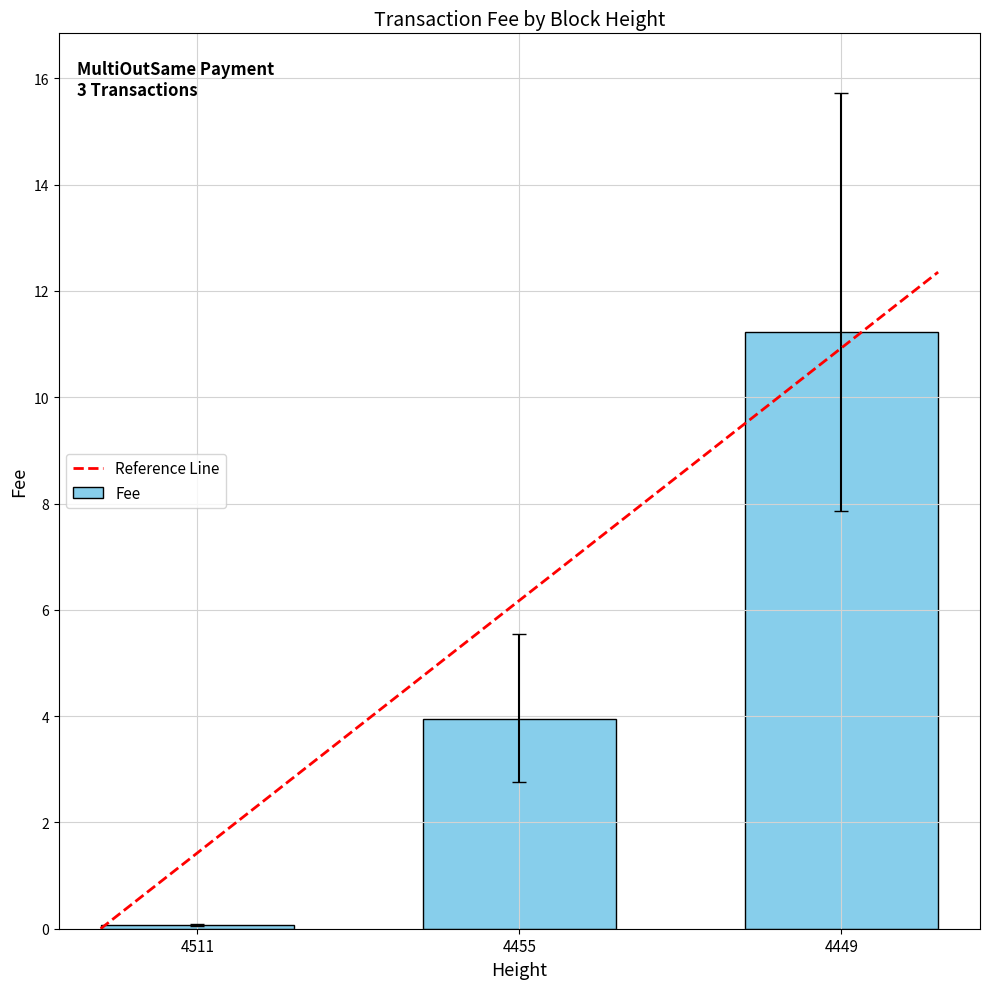

Read the value at 4449.

11.2